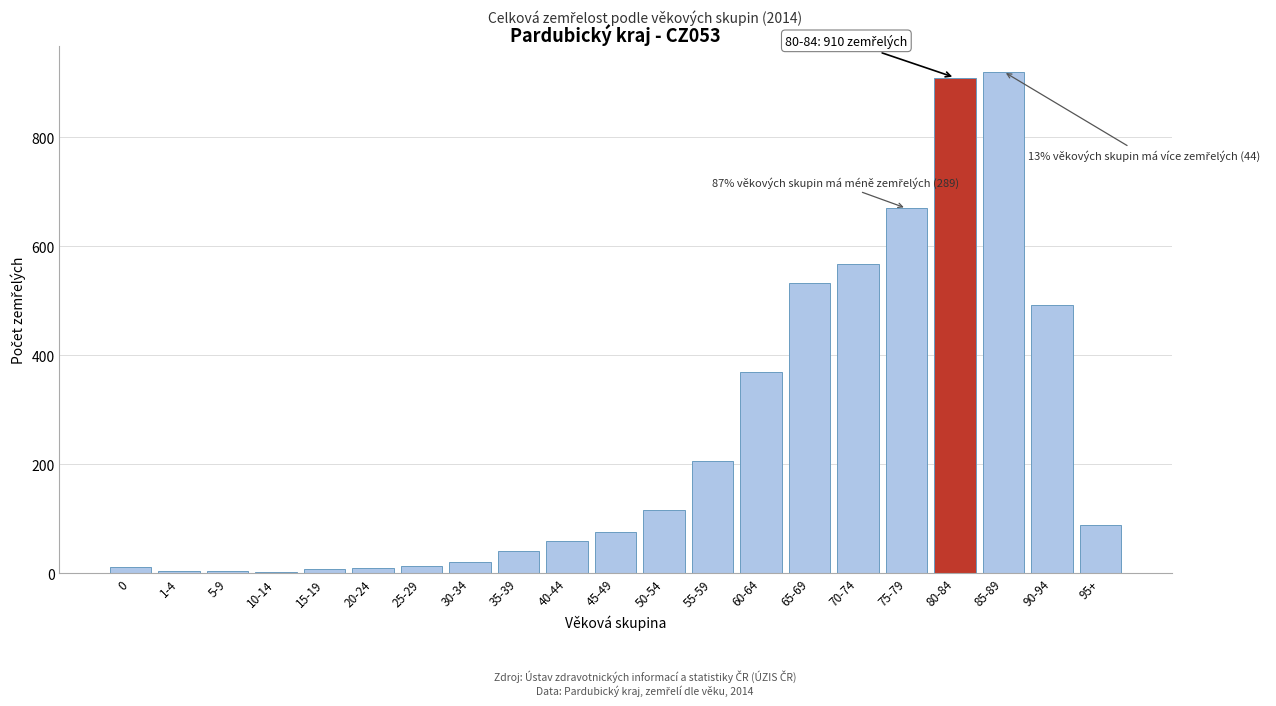

Where is the data nearest to the value 461?

90-94